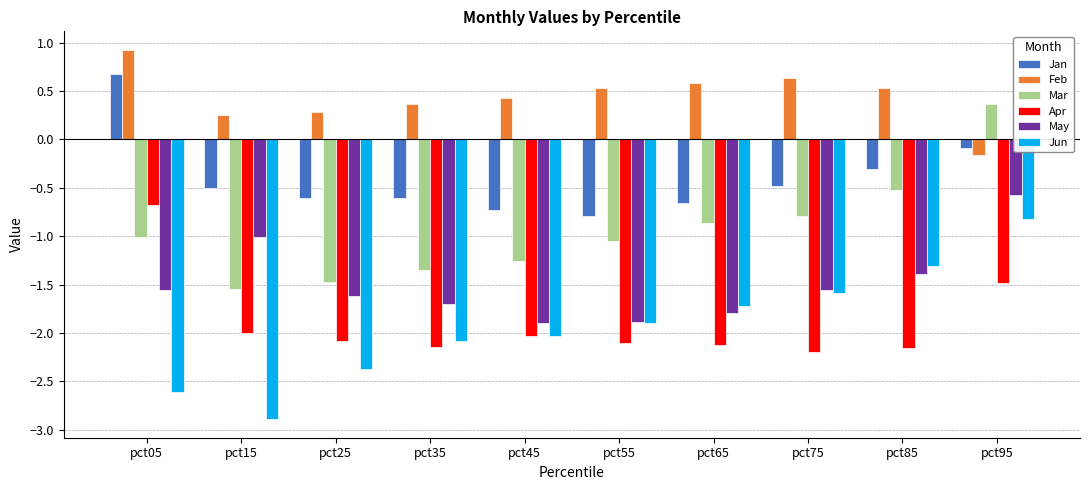

How many values in the Jun series exceed -1?

1